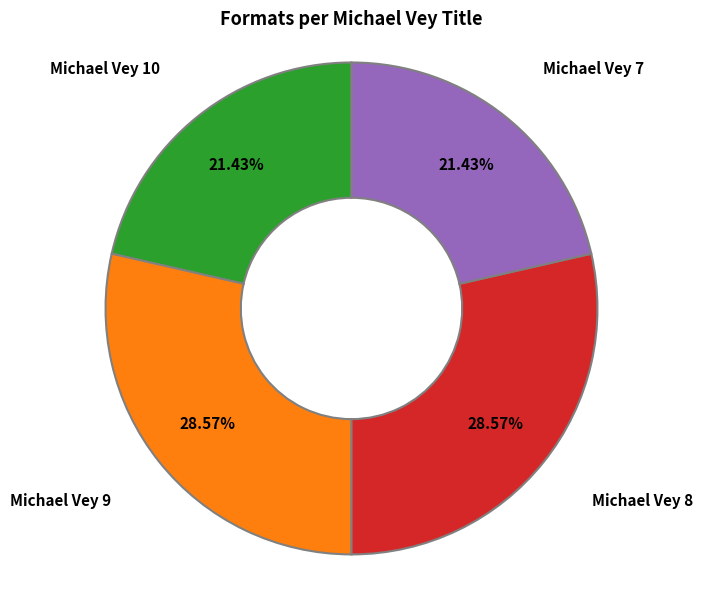

Count the number of slices in the pie.

4